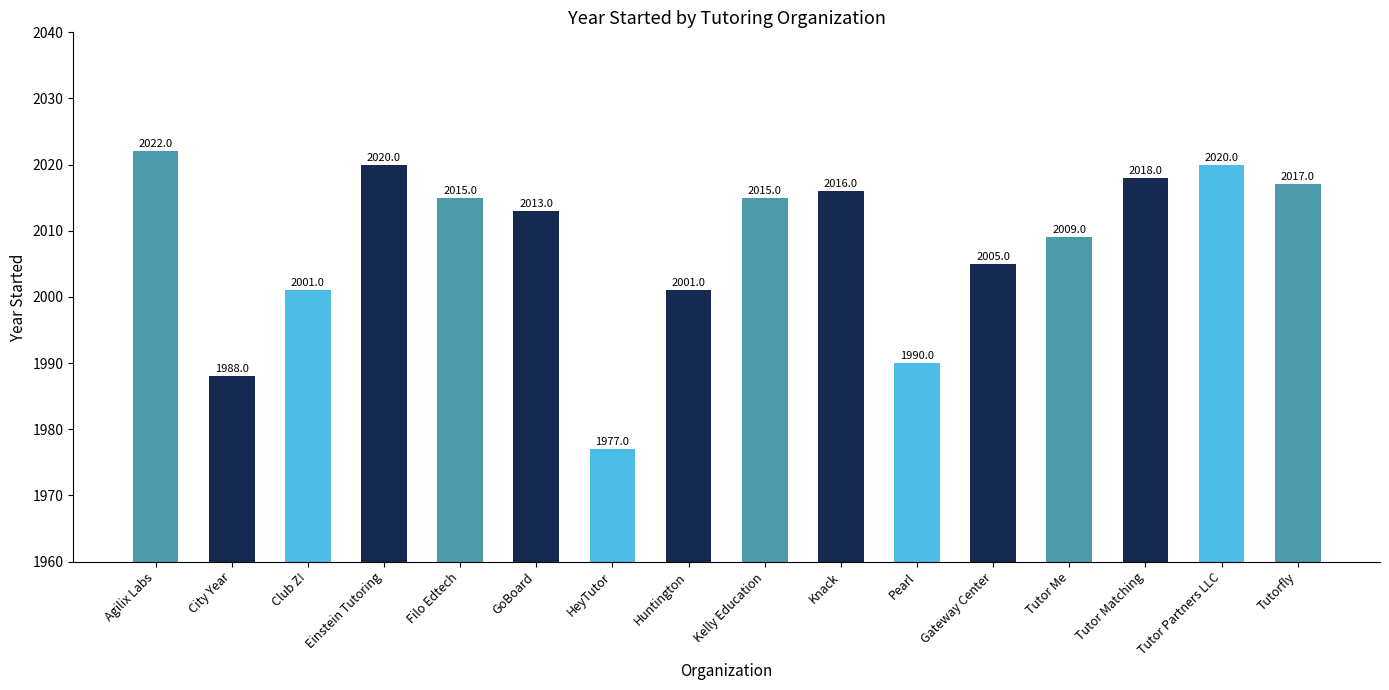

What is the sum of all values?

32127